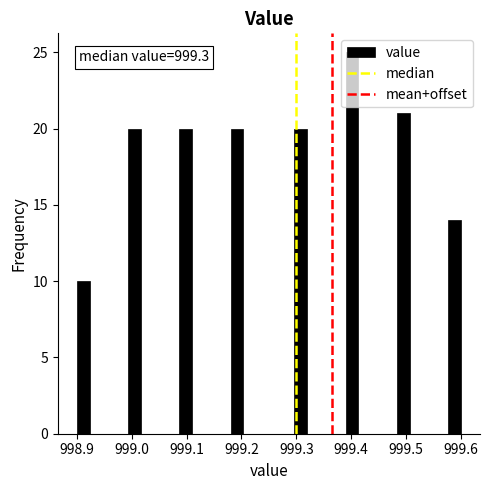

Read against the x-axis, roughly where is the centre of the tallest bar?

999.40